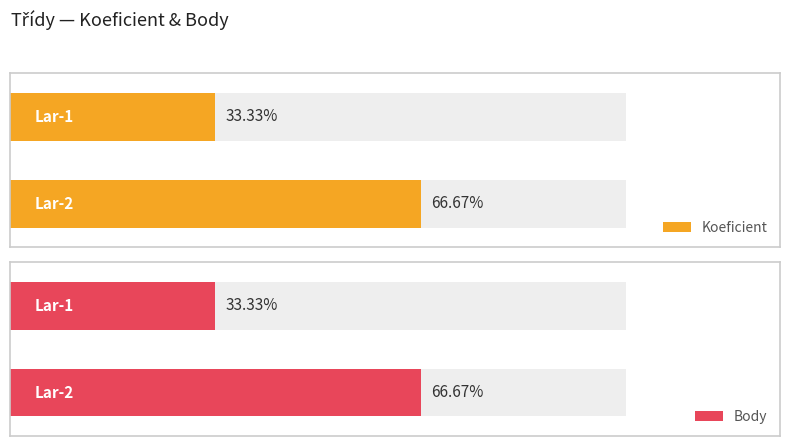

What is the difference between the maximum and minimum values in the Body series?

1